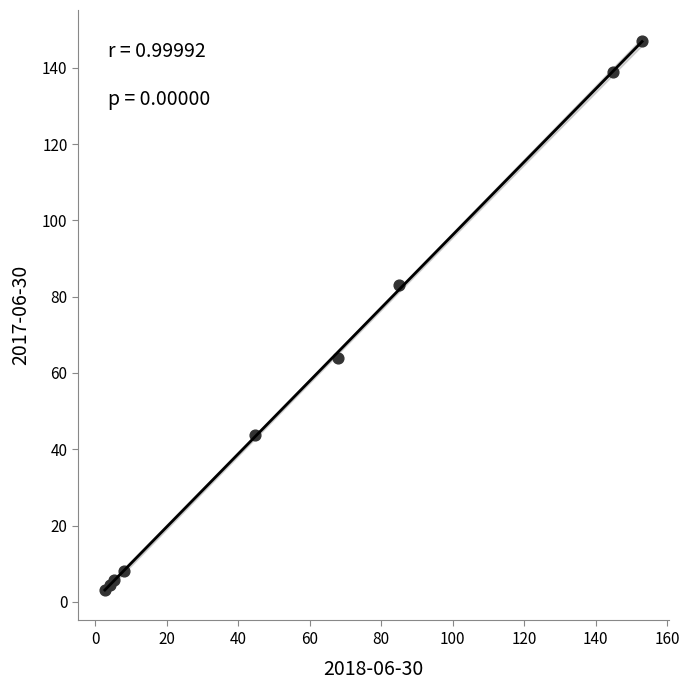

What Y value in the scatter plot is closest to 75?

83.0